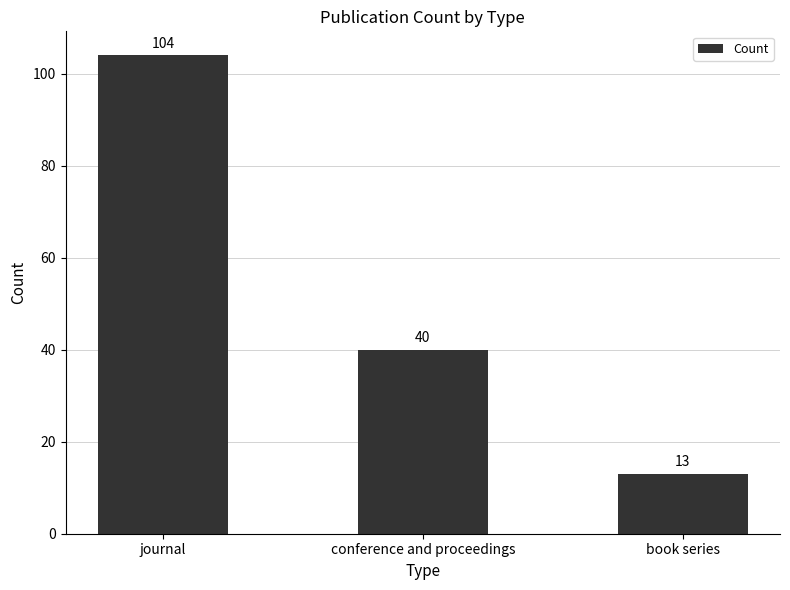

Read the value at conference and proceedings.

40